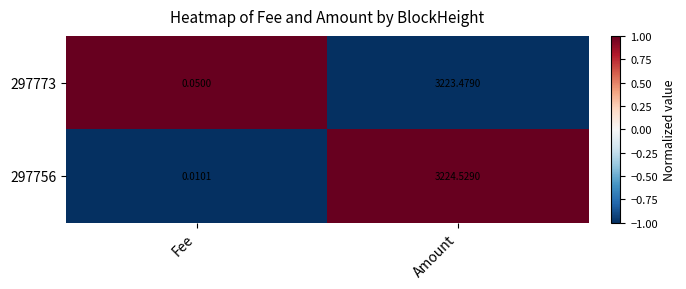

List the labels in order of 297756 value, smallest first.

Fee, Amount